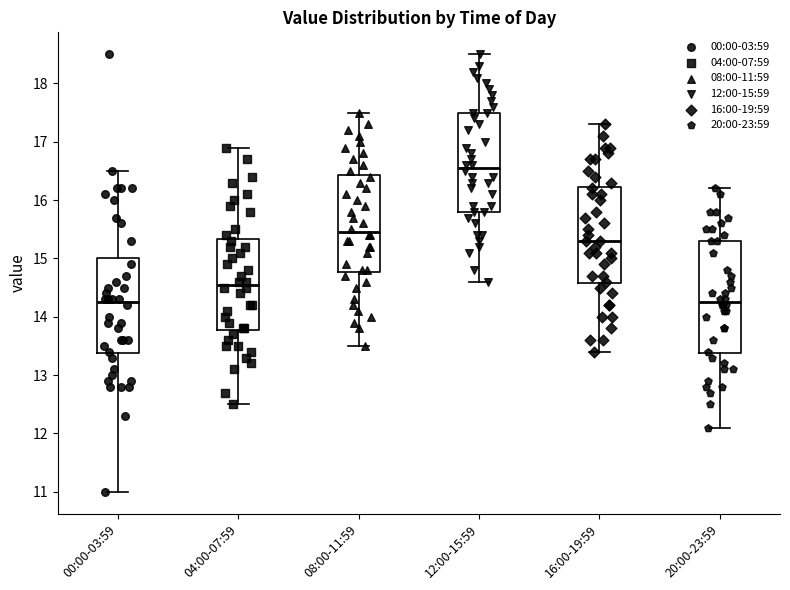

Where does the median line of the box for 00:00-03:59 sit on the y-axis? The values are not printed on the chart, so give them approximately, as read against the axis.

14.3